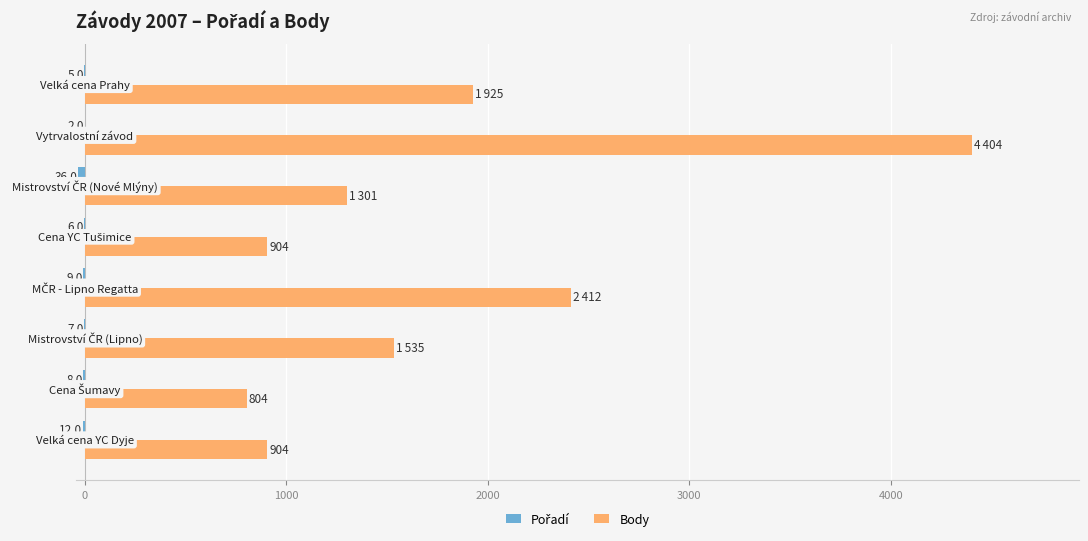

What is the smallest value displayed?

-36